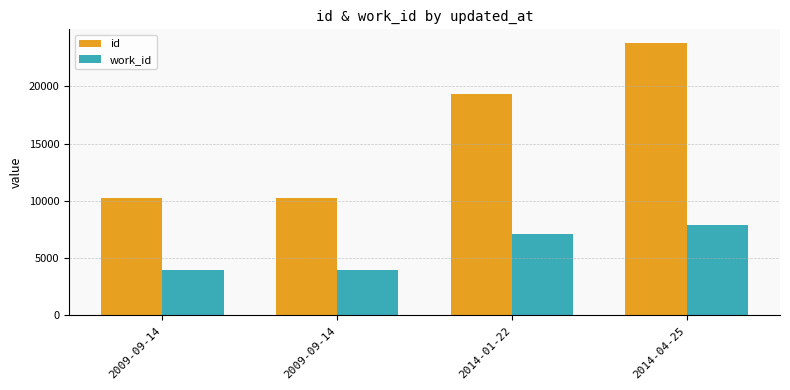

What is the label of the 2nd bar from the left?

2009-09-14